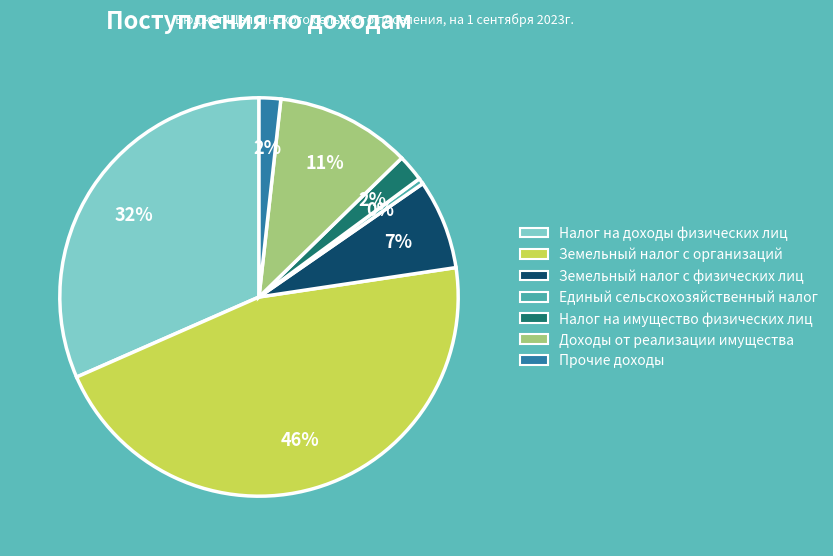

To the nearest percent, what percentage of the pie is Доходы от реализации имущества?

11%